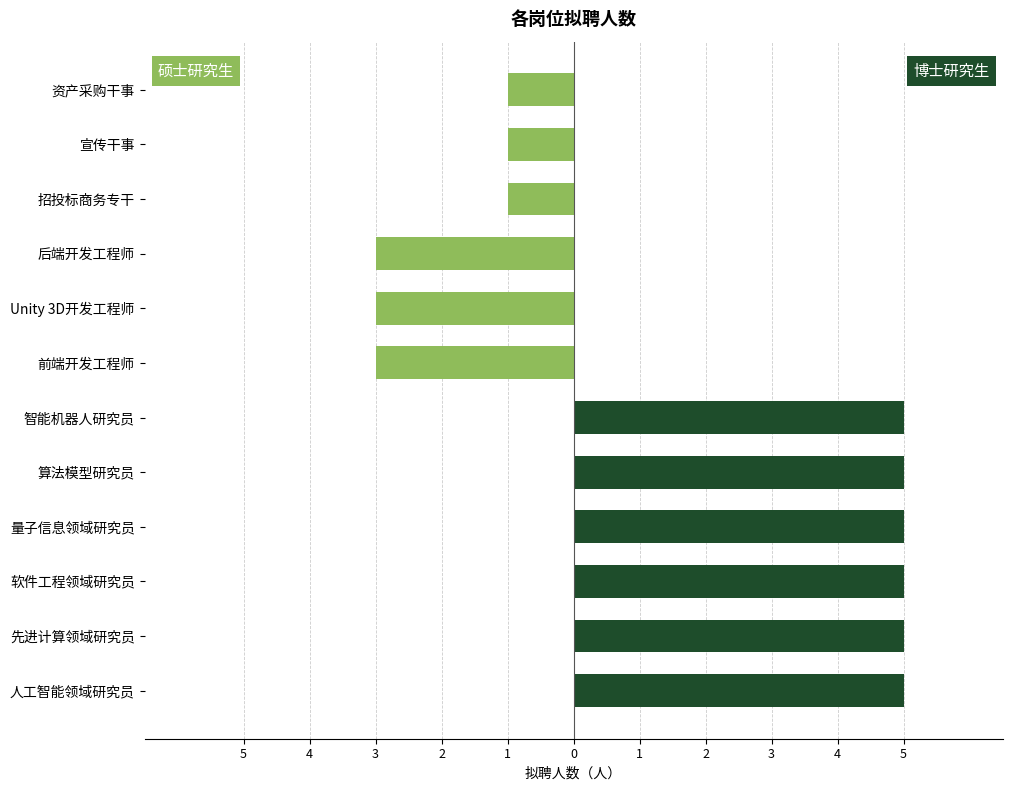

What is the smallest value displayed?

-3